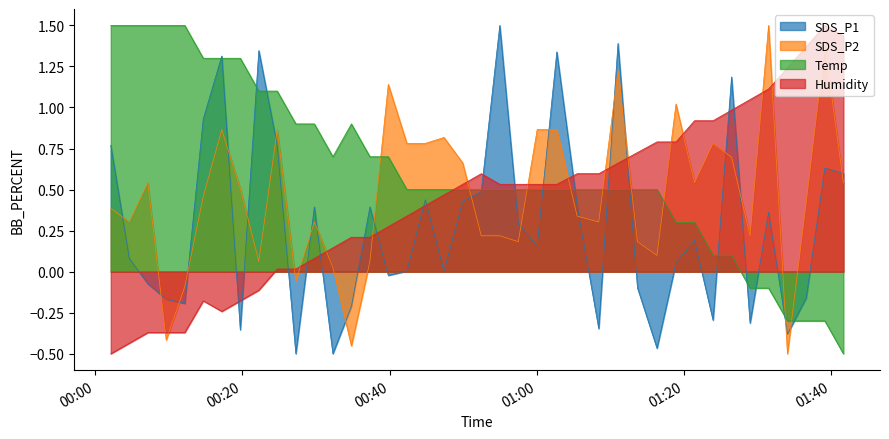

What is the average value of the Temp series?

0.6